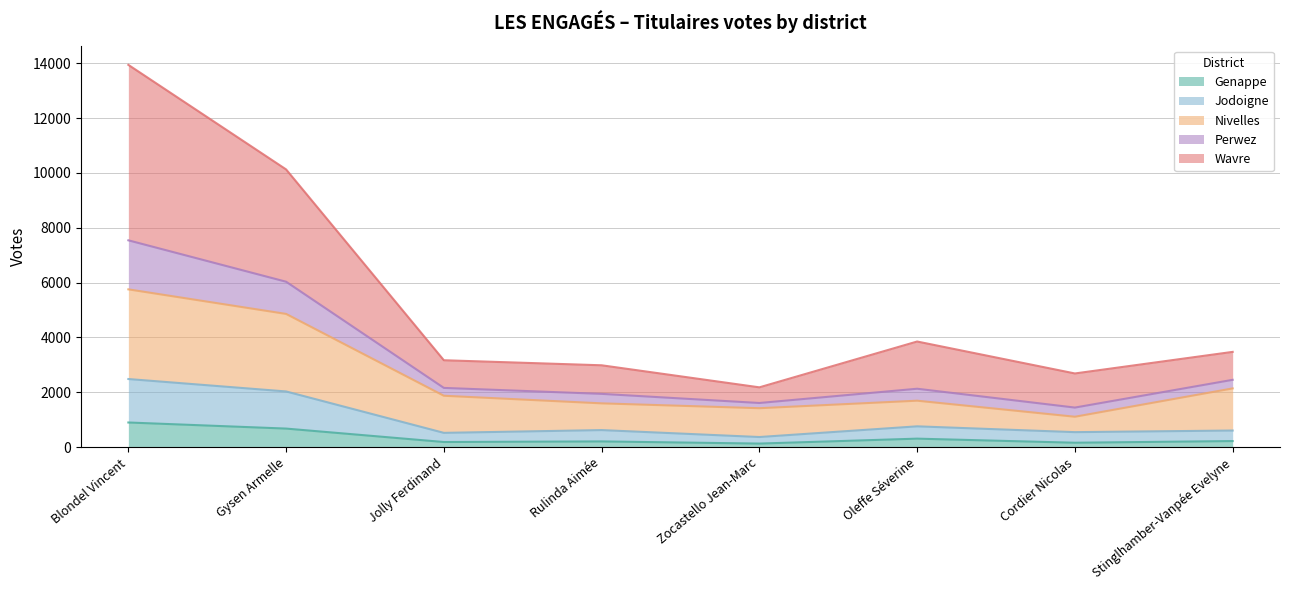

At which category is the sum across all series the highest?

Blondel Vincent